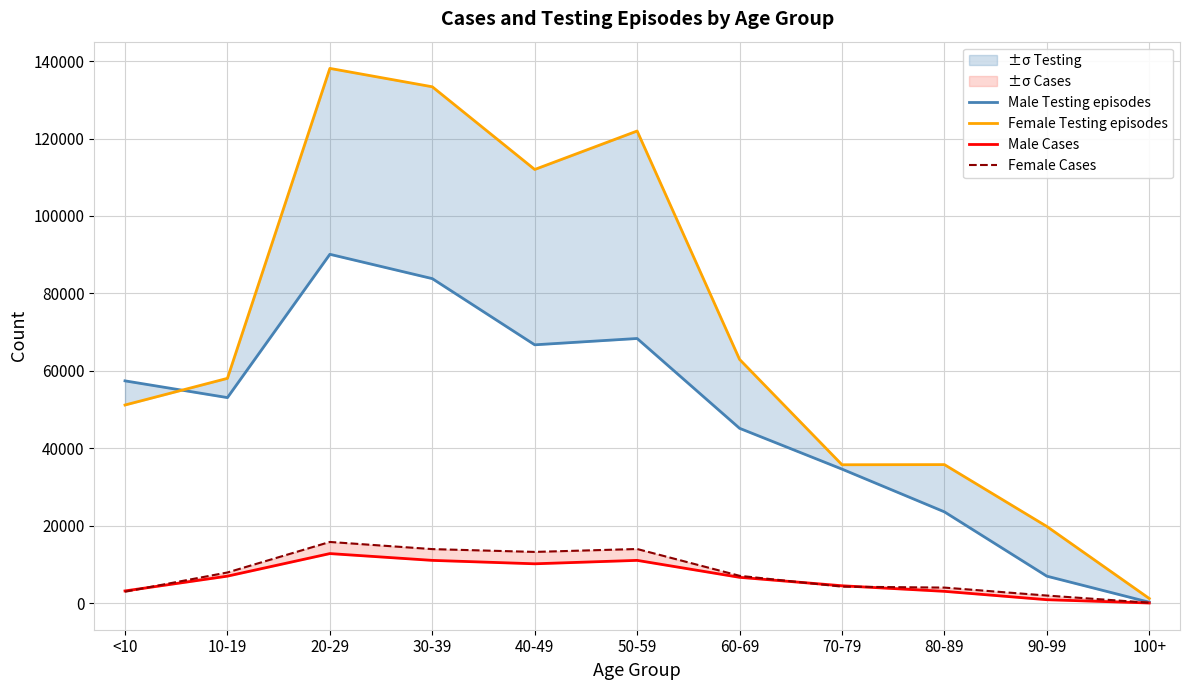

At 80-89, list the series in order from smallest to largest.

Male Cases, Female Cases, Male Testing episodes, Female Testing episodes